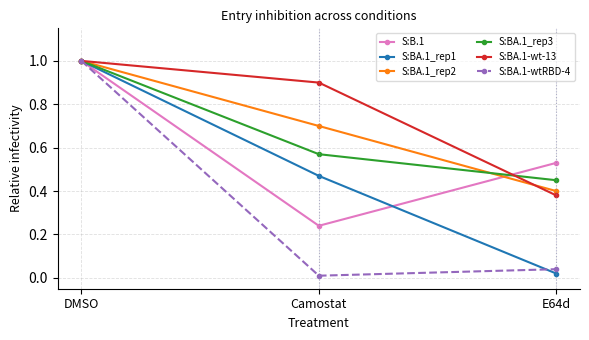

What is the difference between the S:B.1 values at Camostat and E64d?

0.3